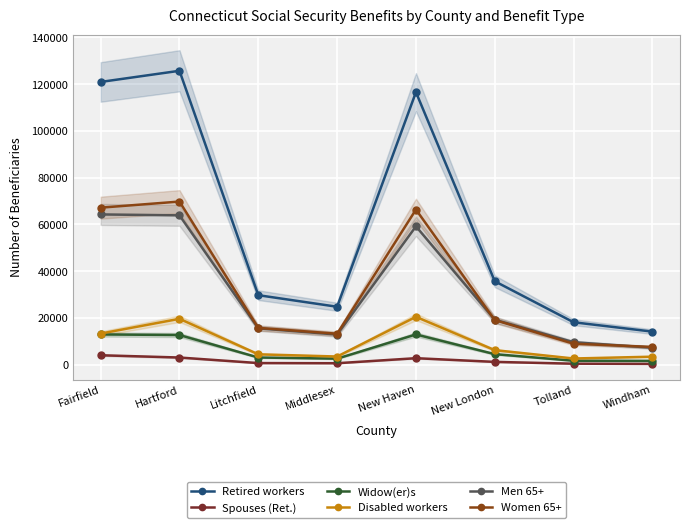

What are all the series names shown in the legend?

Retired workers, Spouses (Ret.), Widow(er)s, Disabled workers, Men 65+, Women 65+